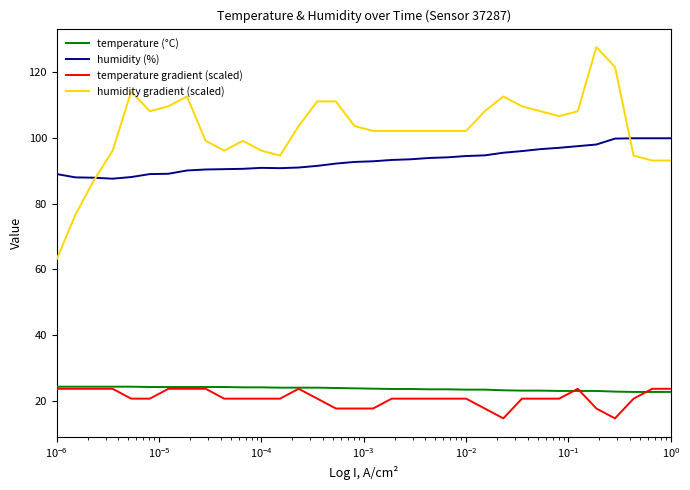

True or false: humidity (%) and temperature (°C) cross at least once.

False